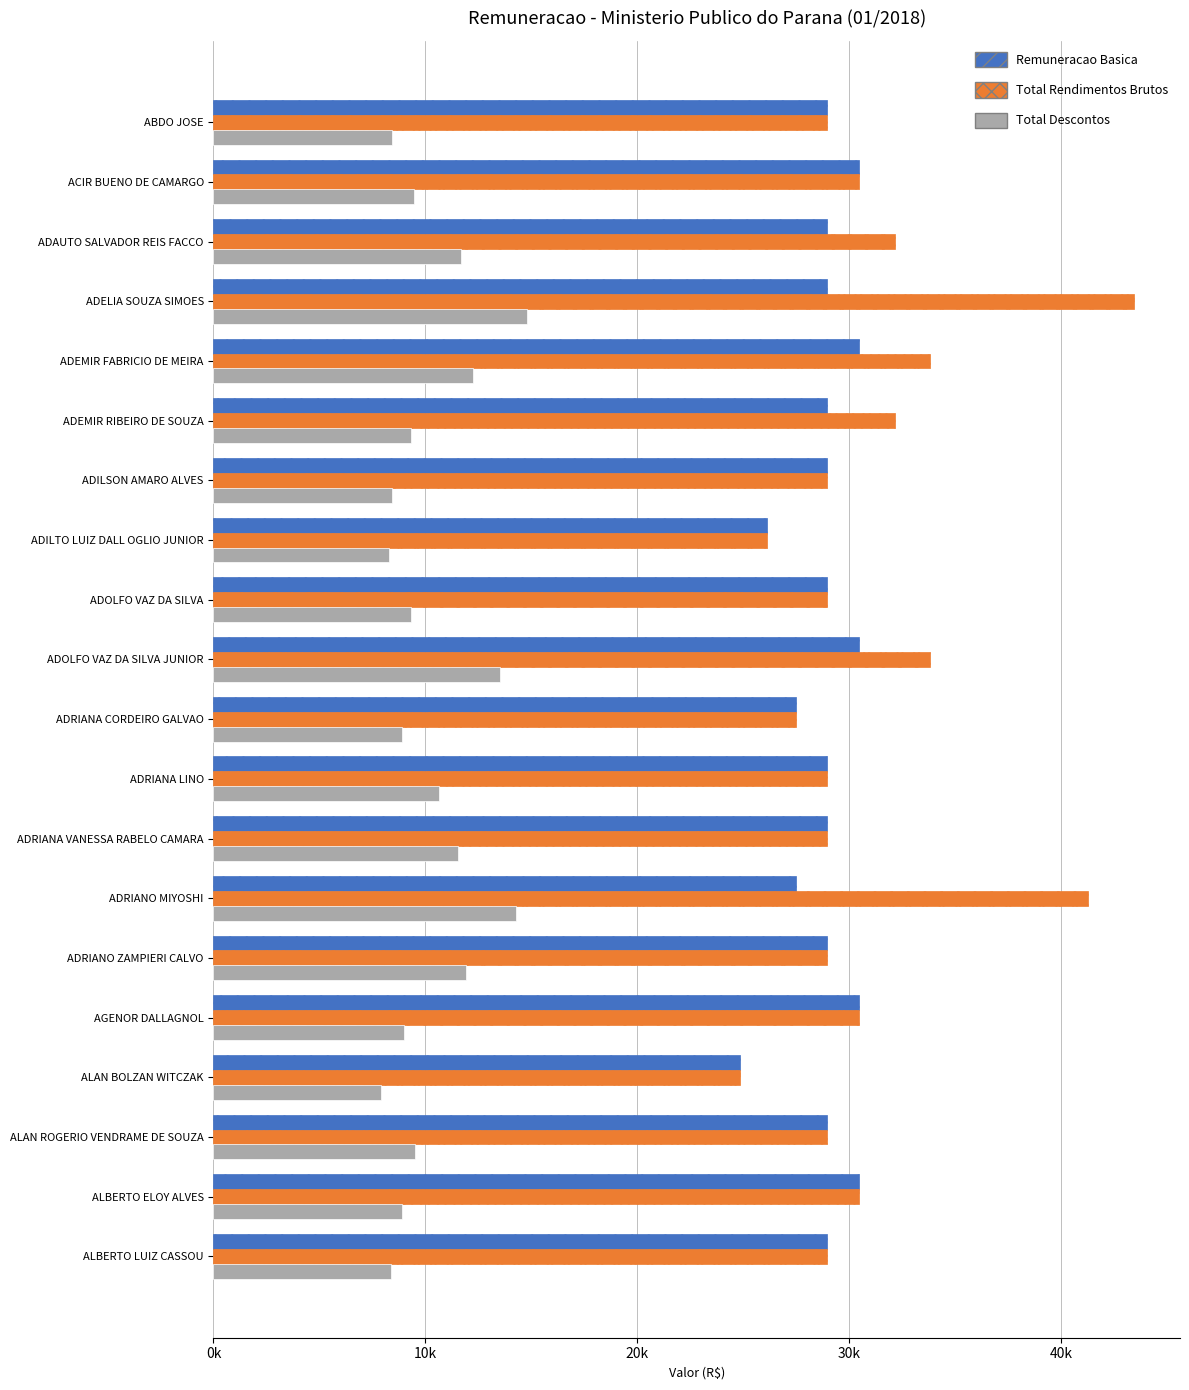

What are all the series names shown in the legend?

Remuneracao Basica, Total Rendimentos Brutos, Total Descontos